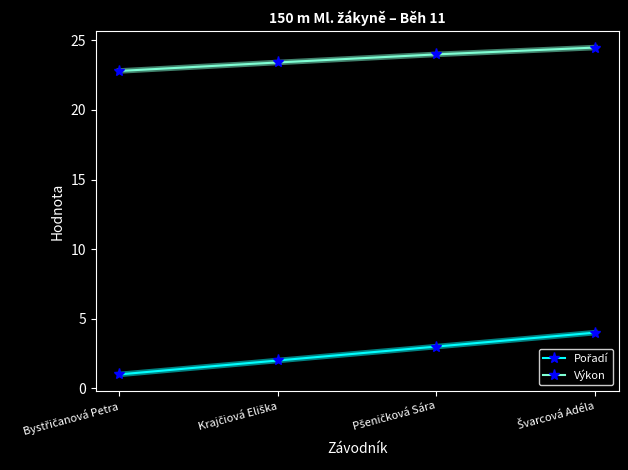

How many lines are shown in the chart?

2